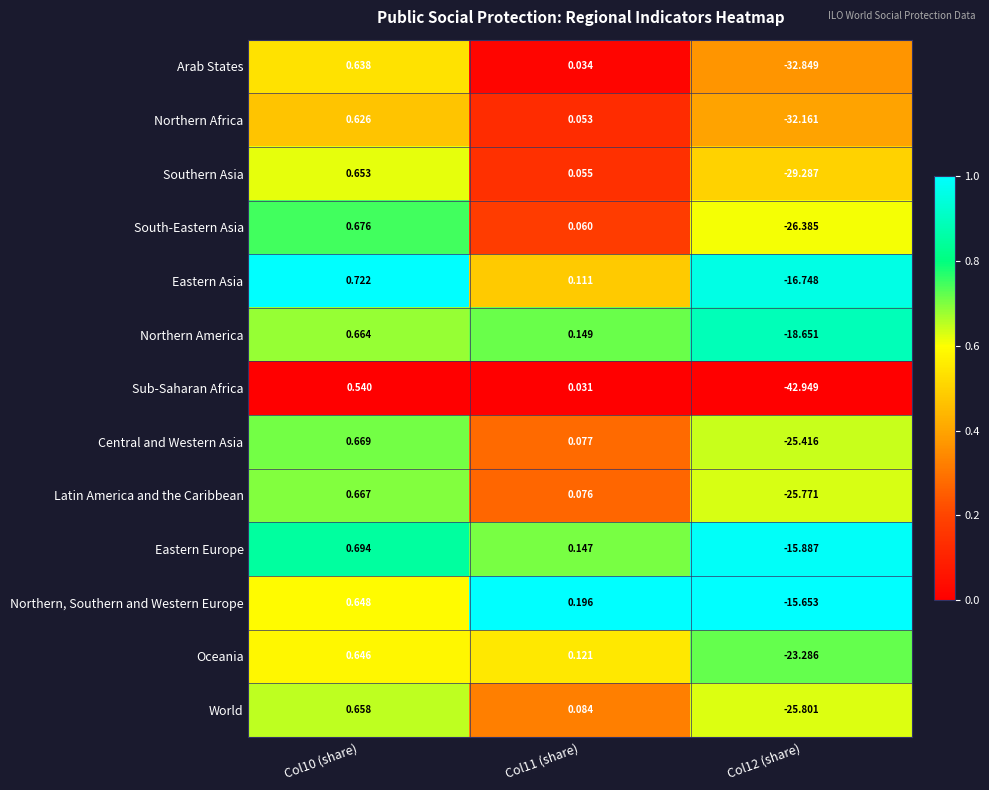

At which category does the chart reach its peak across all series?

Col10 (share)